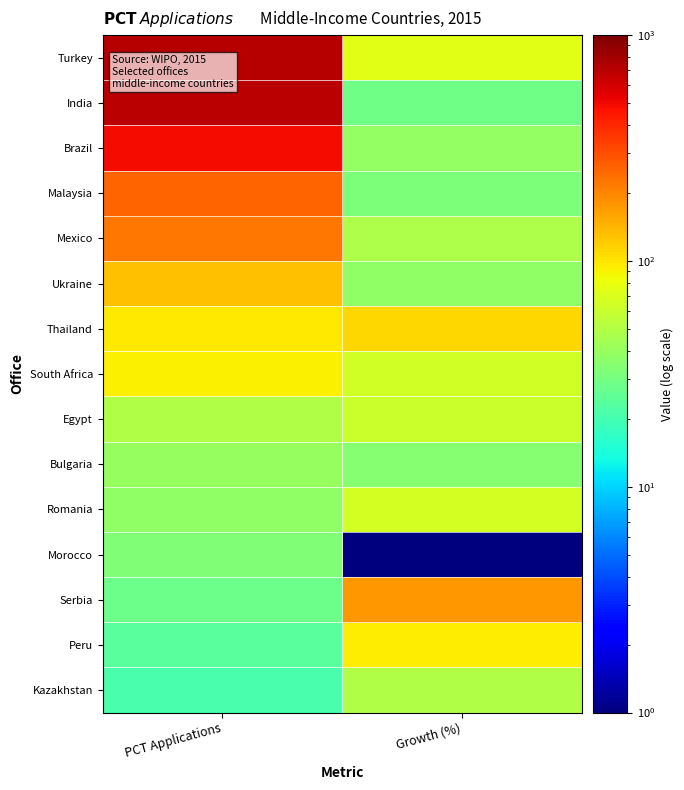

At how many categories does at least one series exceed 589?

1